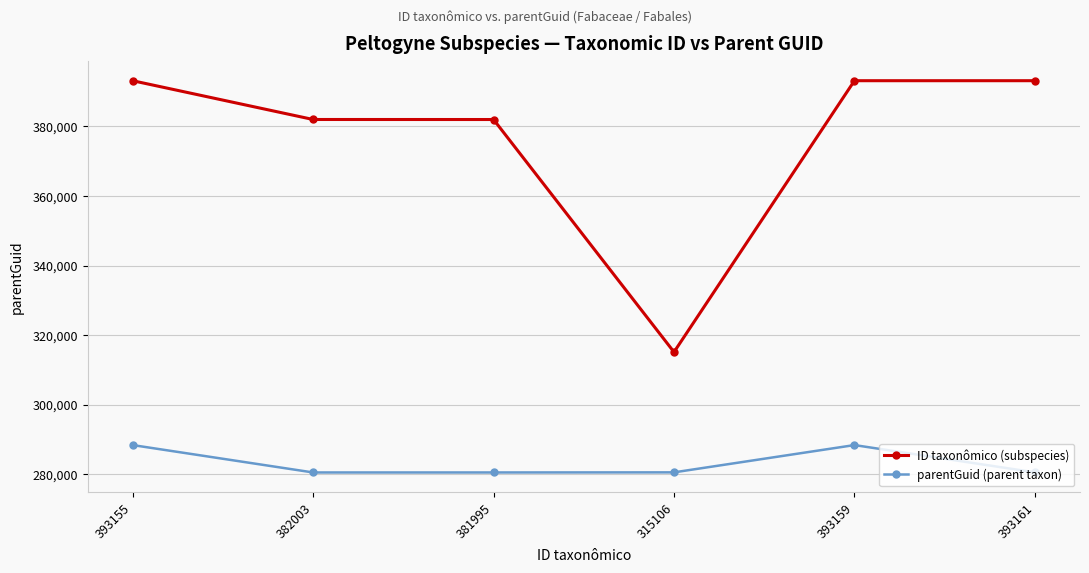

What is the difference between the maximum and second lowest values in the parentGuid (parent taxon) series?

7878